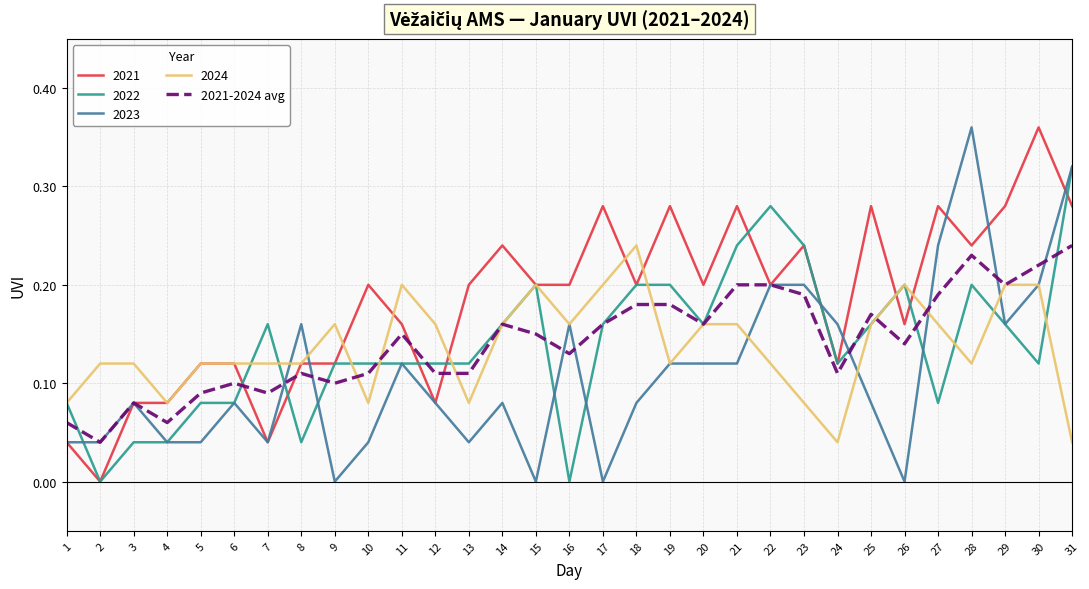

Which series has the largest total across all categories?

2021